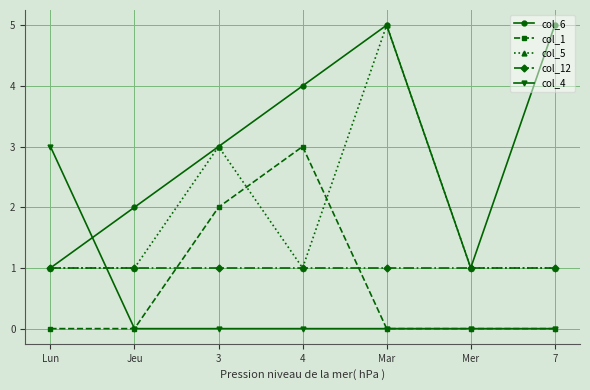

Is it true that col_1 equals 1 at Mer?

False